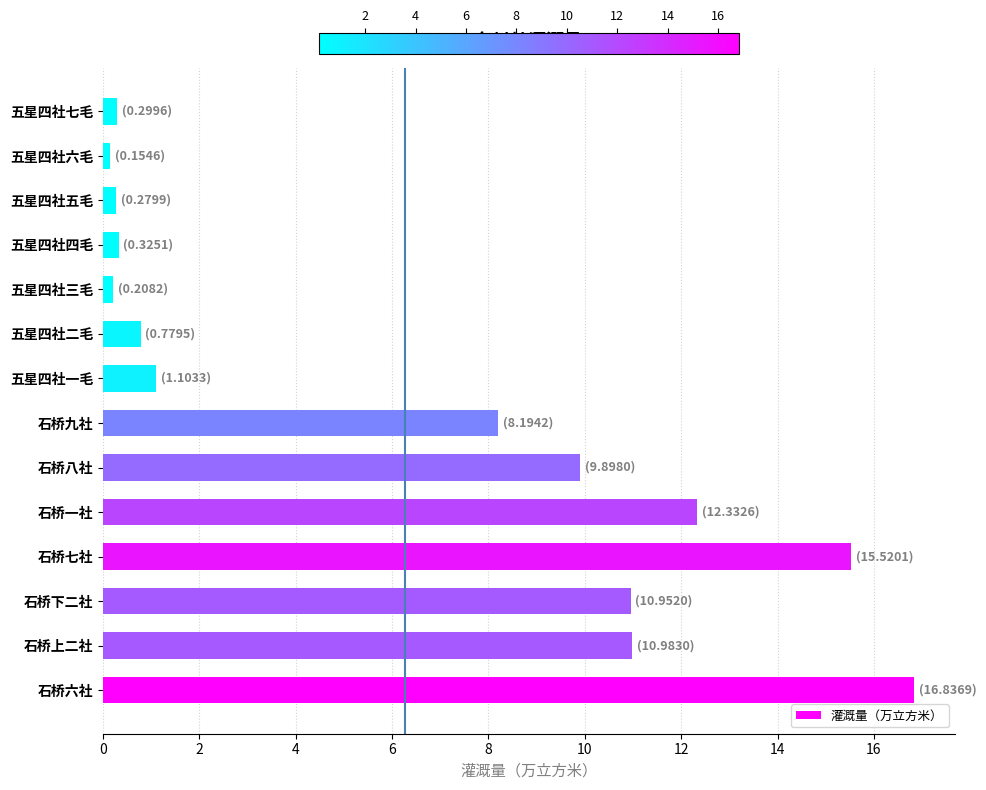

Reading bottom to top, extract all data points from this chart.

16.8	11.0	11.0	15.5	12.3	9.9	8.2	1.1	0.8	0.2	0.3	0.3	0.2	0.3